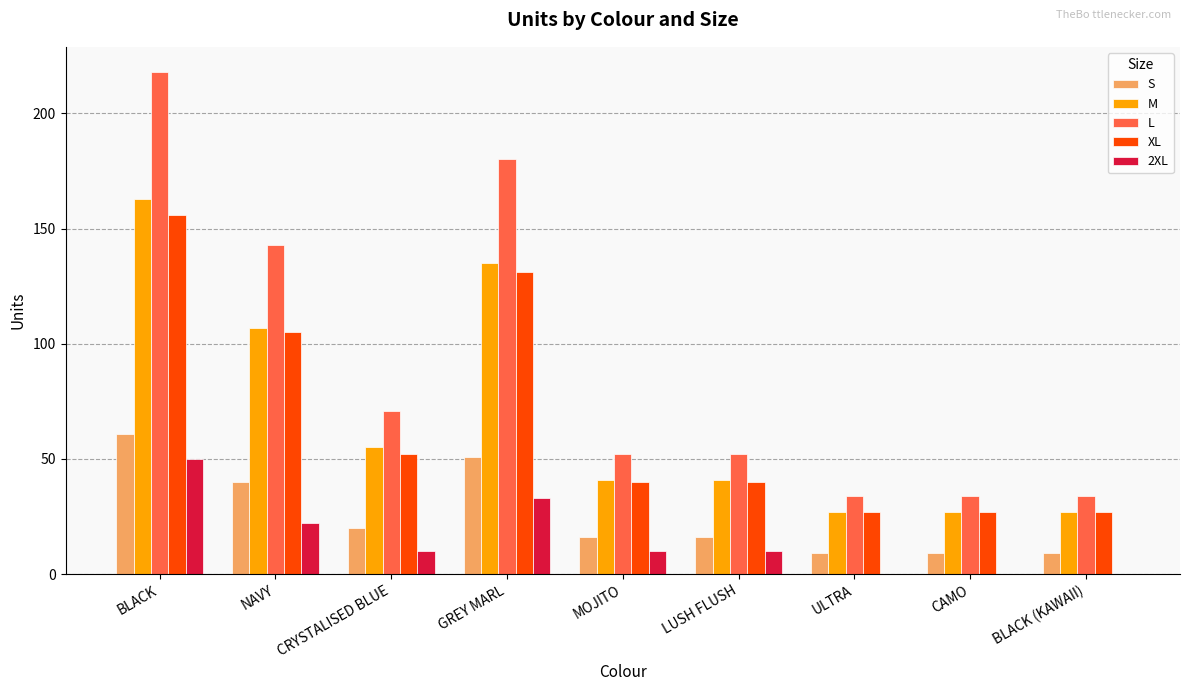

The XL series shows 27 at CAMO. True or false?

True